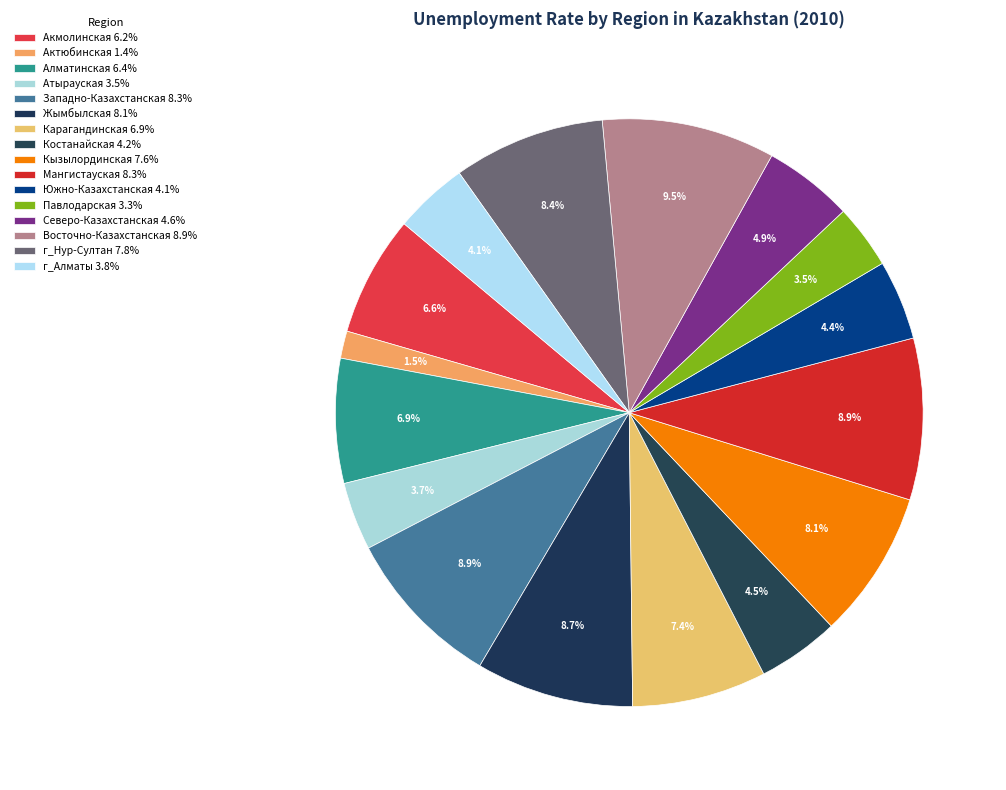

Which slice is the smallest?

Актюбинская